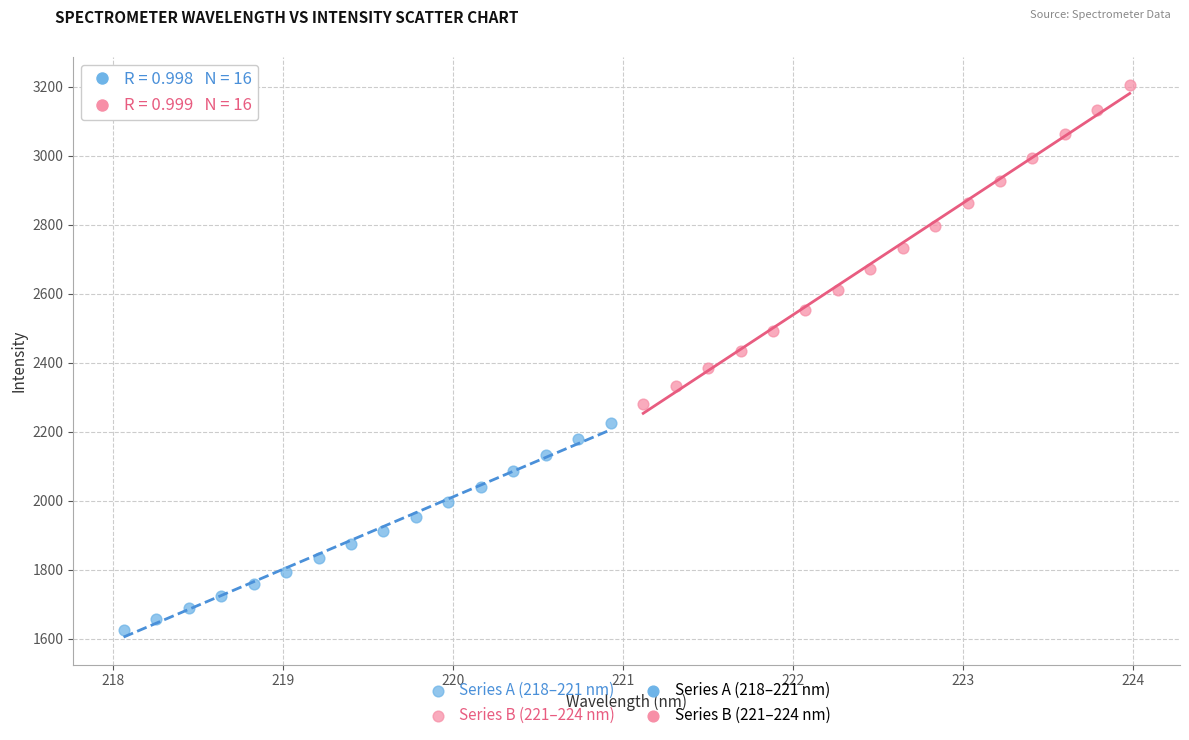

Which series contains the highest Y value?

Series B (221–224 nm)